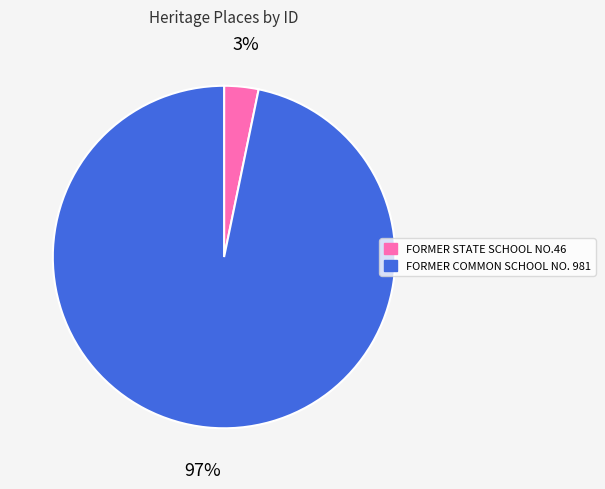

What is the smallest slice in the pie chart?

FORMER STATE SCHOOL NO.46